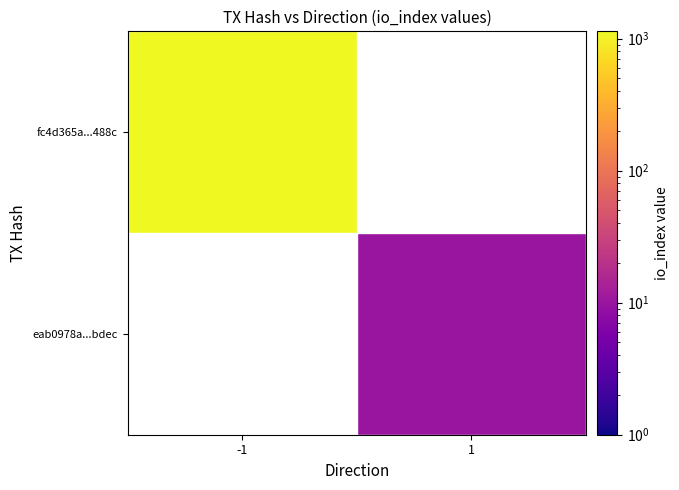

List the labels in order of fc4d365a...488c value, smallest first.

-1, 1